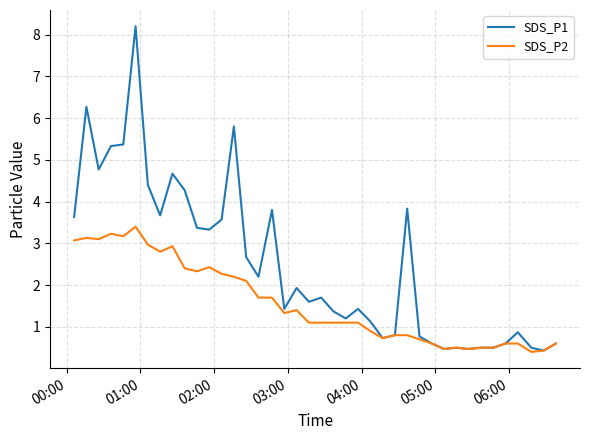

Rank the series by their average value, from lowest to highest.

SDS_P2, SDS_P1